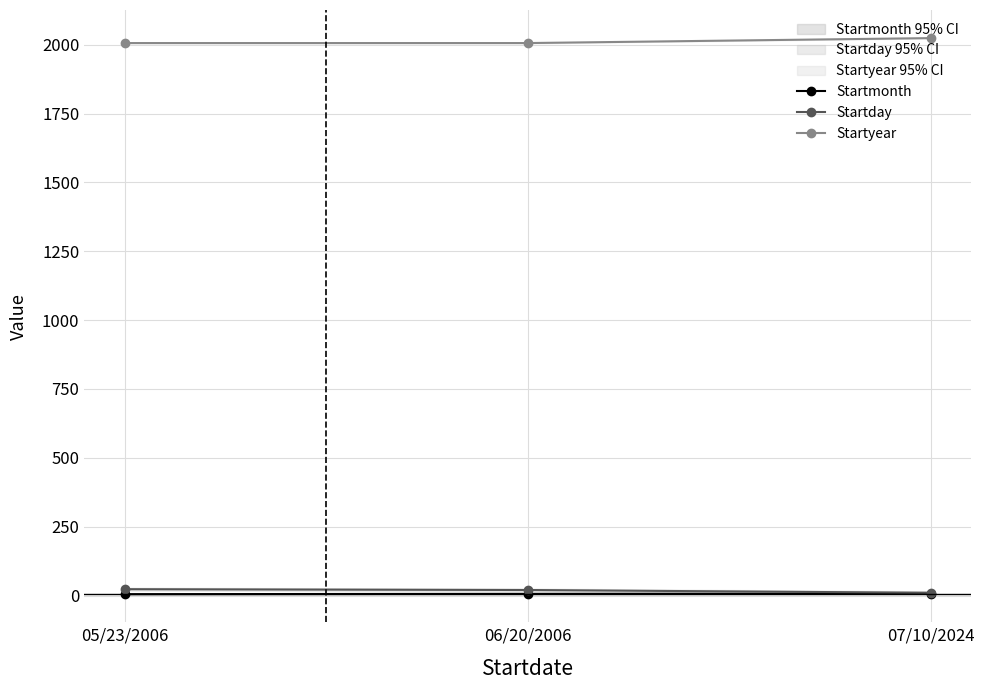

What position from the right is 05/23/2006?

3